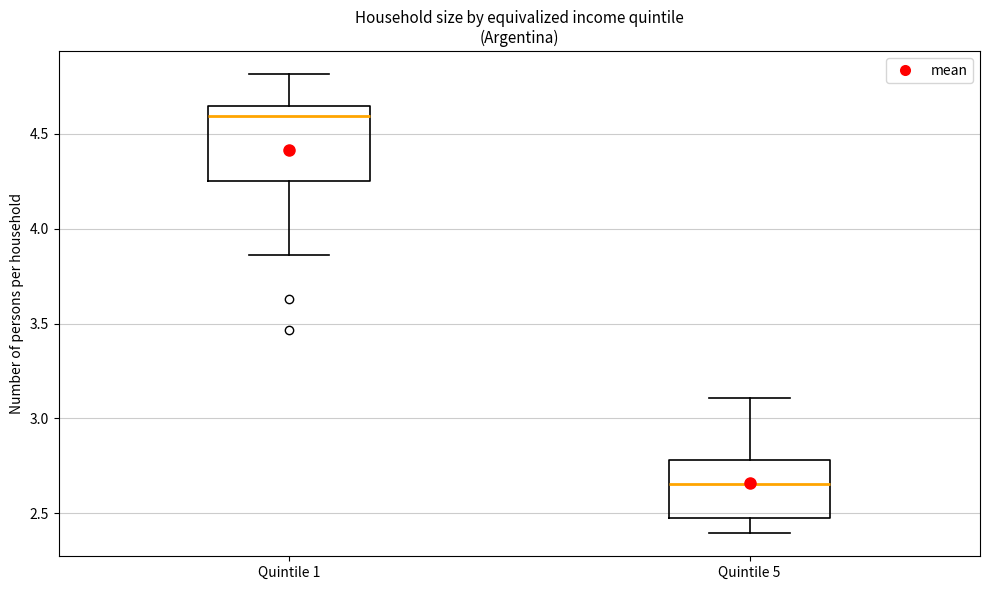

Which box has the highest median line?

Quintile 1